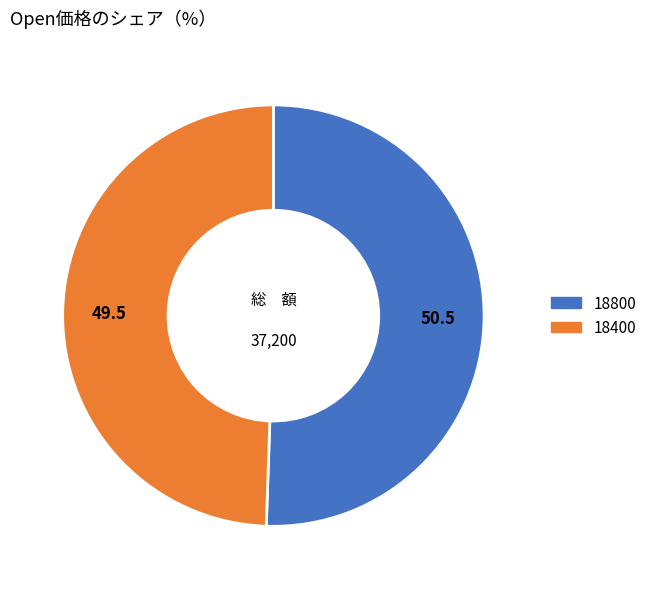

What is the smallest slice in the pie chart?

18400